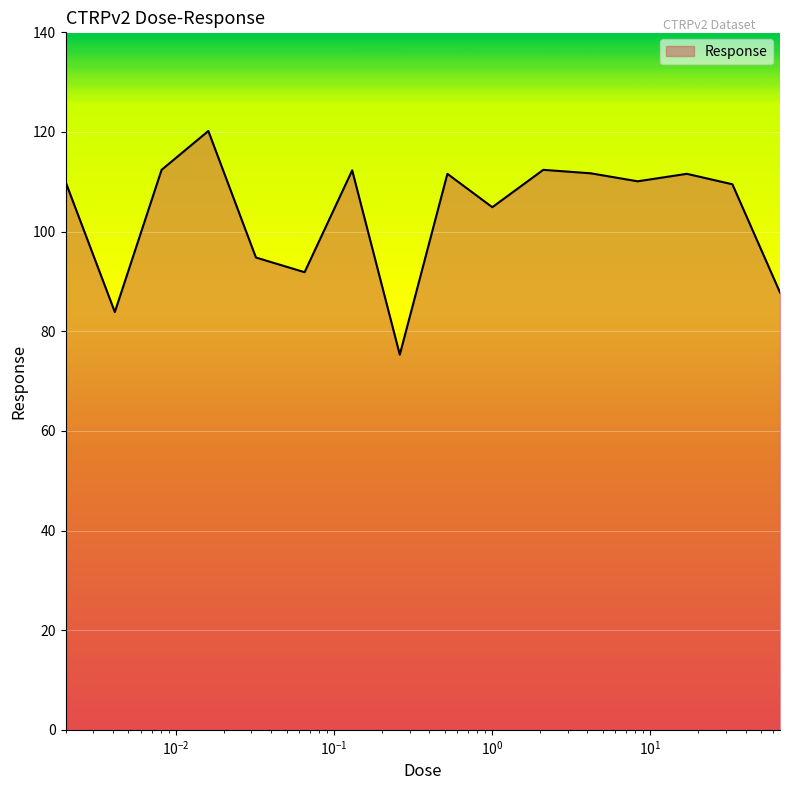

What is the difference between the maximum and minimum values?

44.9